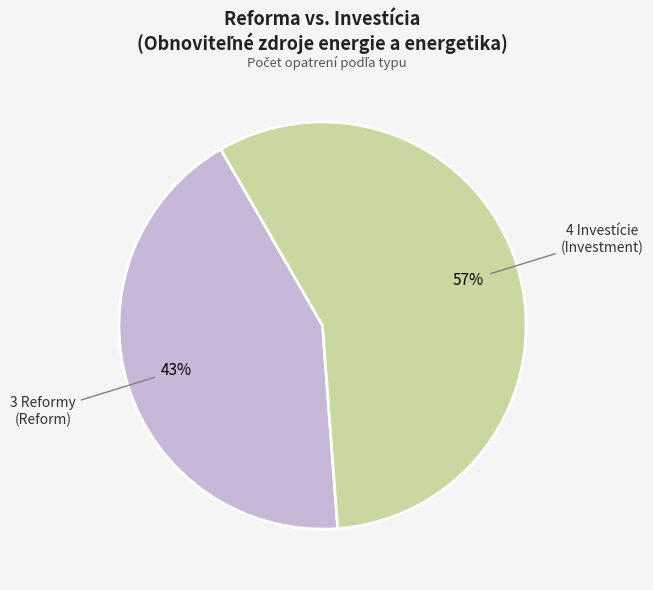

To the nearest percent, what is the average slice percentage?

50%